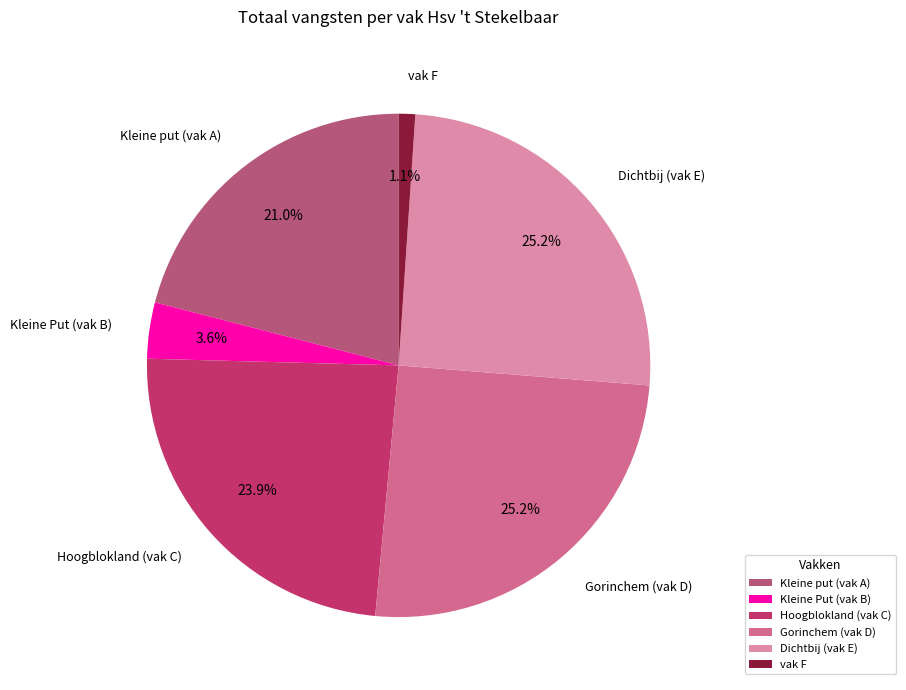

To the nearest percent, what is the difference between the largest and smallest slice percentages?

24%